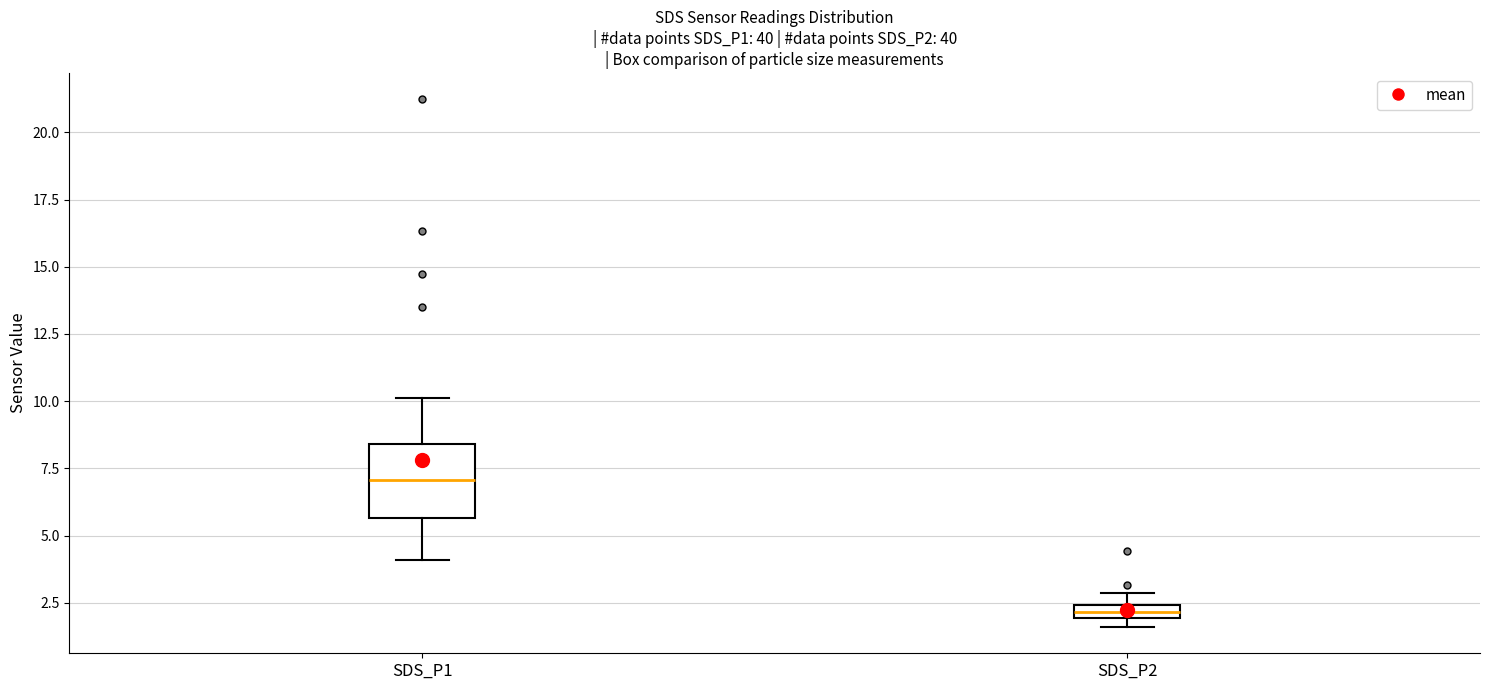

Which box's median line is the lowest?

SDS_P2